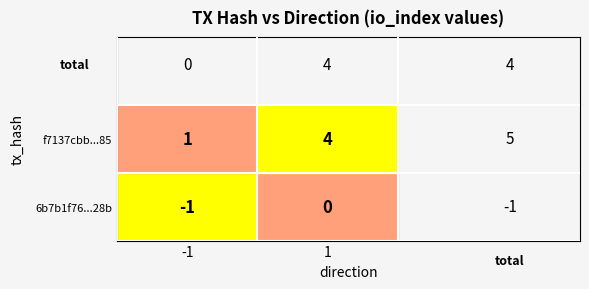

Rank the series at -1 from lowest to highest value.

6b7b1f76...28b, f7137cbb...85